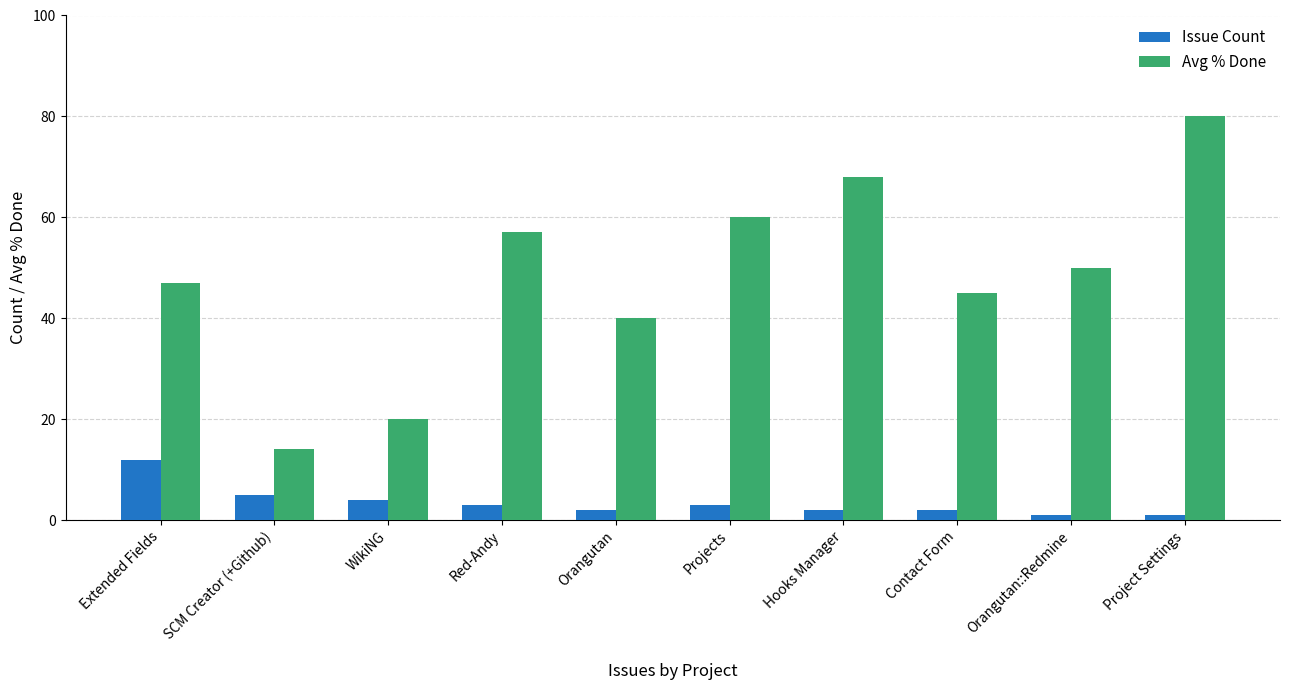

At which label does Issue Count first exceed 3?

Extended Fields